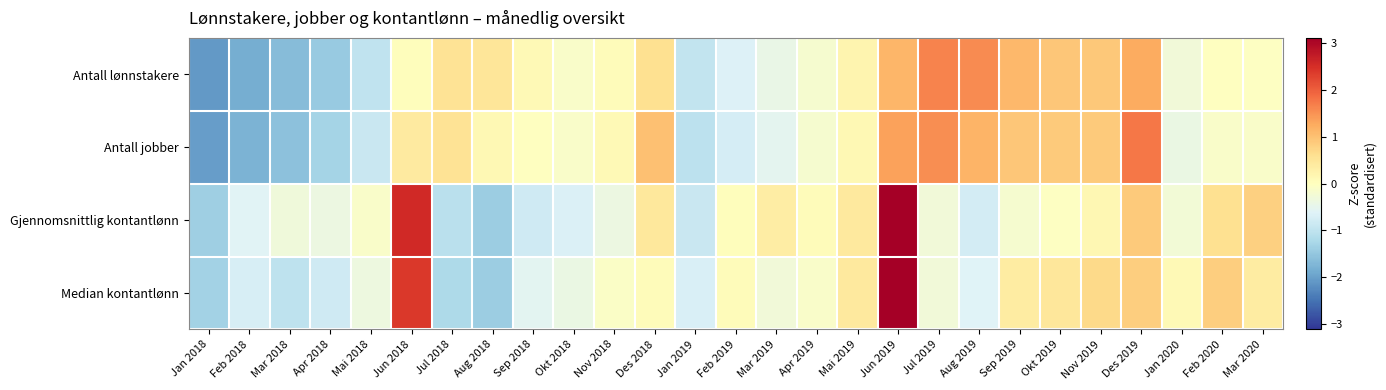

Reading right to left, transcribe all the data shown in this chart.

Antall lønnstakere: Mar 2020=-0.0	Feb 2020=-0.0	Jan 2020=-0.3	Des 2019=1.3	Nov 2019=0.9	Okt 2019=0.9	Sep 2019=1.1	Aug 2019=1.6	Jul 2019=1.6	Jun 2019=1.1	Mai 2019=0.2	Apr 2019=-0.2	Mar 2019=-0.4	Feb 2019=-0.6	Jan 2019=-1.0	Des 2018=0.6	Nov 2018=0.1	Okt 2018=-0.1	Sep 2018=0.1	Aug 2018=0.5	Jul 2018=0.6	Jun 2018=0.0	Mai 2018=-1.0	Apr 2018=-1.4	Mar 2018=-1.6	Feb 2018=-1.8	Jan 2018=-2.1
Antall jobber: Mar 2020=-0.1	Feb 2020=-0.1	Jan 2020=-0.4	Des 2019=1.8	Nov 2019=0.9	Okt 2019=0.9	Sep 2019=0.9	Aug 2019=1.1	Jul 2019=1.5	Jun 2019=1.3	Mai 2019=0.1	Apr 2019=-0.2	Mar 2019=-0.5	Feb 2019=-0.7	Jan 2019=-1.0	Des 2018=1.0	Nov 2018=0.1	Okt 2018=-0.1	Sep 2018=-0.0	Aug 2018=0.1	Jul 2018=0.5	Jun 2018=0.4	Mai 2018=-0.9	Apr 2018=-1.3	Mar 2018=-1.6	Feb 2018=-1.8	Jan 2018=-2.0
Gjennomsnittlig kontantlønn: Mar 2020=0.8	Feb 2020=0.6	Jan 2020=-0.3	Des 2019=0.9	Nov 2019=0.2	Okt 2019=-0.0	Sep 2019=-0.2	Aug 2019=-0.8	Jul 2019=-0.3	Jun 2019=3.1	Mai 2019=0.4	Apr 2019=0.1	Mar 2019=0.3	Feb 2019=0.0	Jan 2019=-0.9	Des 2018=0.5	Nov 2018=-0.4	Okt 2018=-0.7	Sep 2018=-0.8	Aug 2018=-1.4	Jul 2018=-1.1	Jun 2018=2.6	Mai 2018=-0.1	Apr 2018=-0.4	Mar 2018=-0.3	Feb 2018=-0.6	Jan 2018=-1.4
Median kontantlønn: Mar 2020=0.4	Feb 2020=0.8	Jan 2020=0.1	Des 2019=0.8	Nov 2019=0.7	Okt 2019=0.5	Sep 2019=0.4	Aug 2019=-0.6	Jul 2019=-0.3	Jun 2019=3.1	Mai 2019=0.4	Apr 2019=-0.1	Mar 2019=-0.3	Feb 2019=0.1	Jan 2019=-0.7	Des 2018=0.1	Nov 2018=-0.1	Okt 2018=-0.4	Sep 2018=-0.5	Aug 2018=-1.4	Jul 2018=-1.2	Jun 2018=2.4	Mai 2018=-0.4	Apr 2018=-0.8	Mar 2018=-1.0	Feb 2018=-0.7	Jan 2018=-1.3